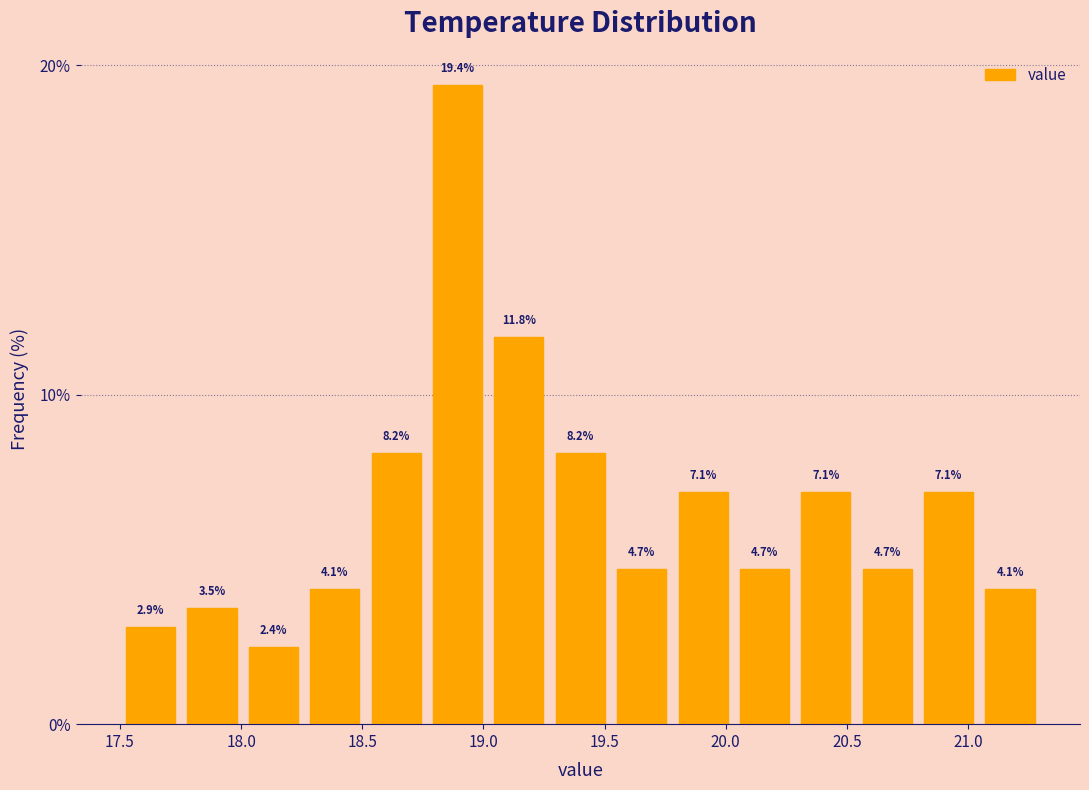

What is the height of the bar covering 17.75 to 18.00 on the x-axis? The bar edges are not printed on the chart, so give them approximately, as read against the axis.

3.5